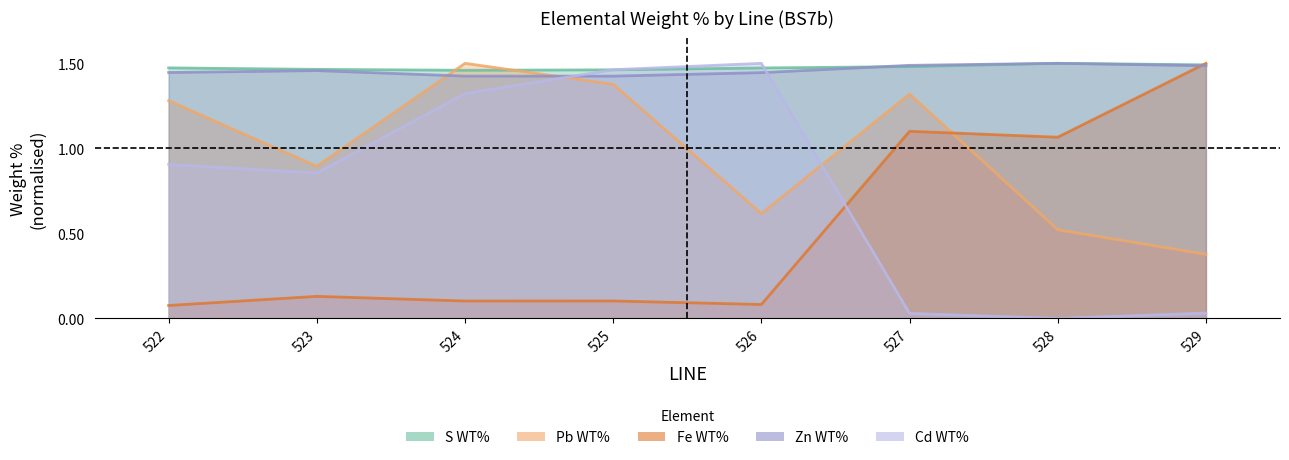

What is the spread (max minus min) of values at 524?

1.4